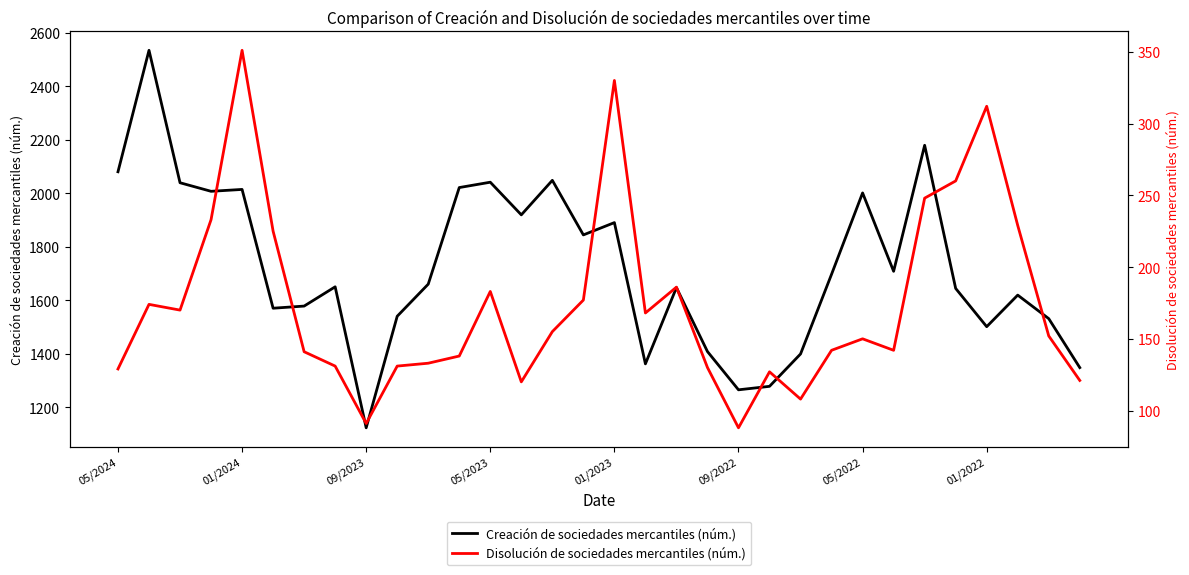

Which series has the largest range (max minus min)?

Creación de sociedades mercantiles (núm.)